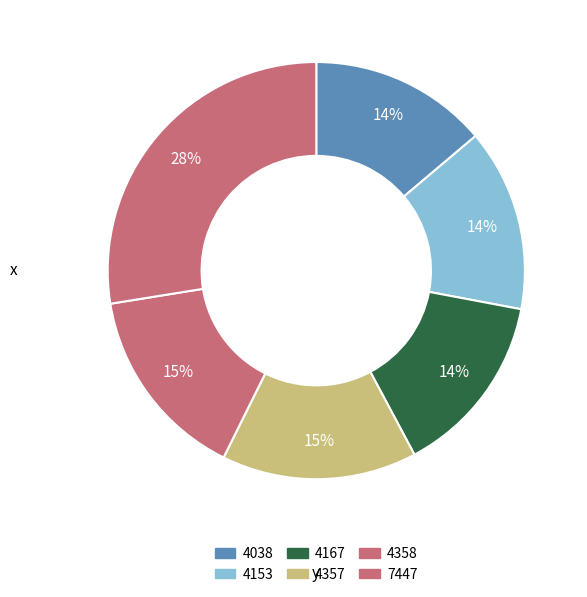

What percentage is the 4167 slice, to the nearest percent?

14%